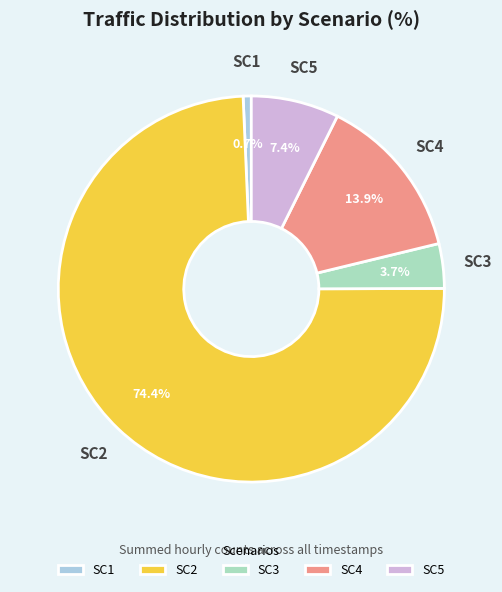

Which category has the smallest portion of the pie?

SC1